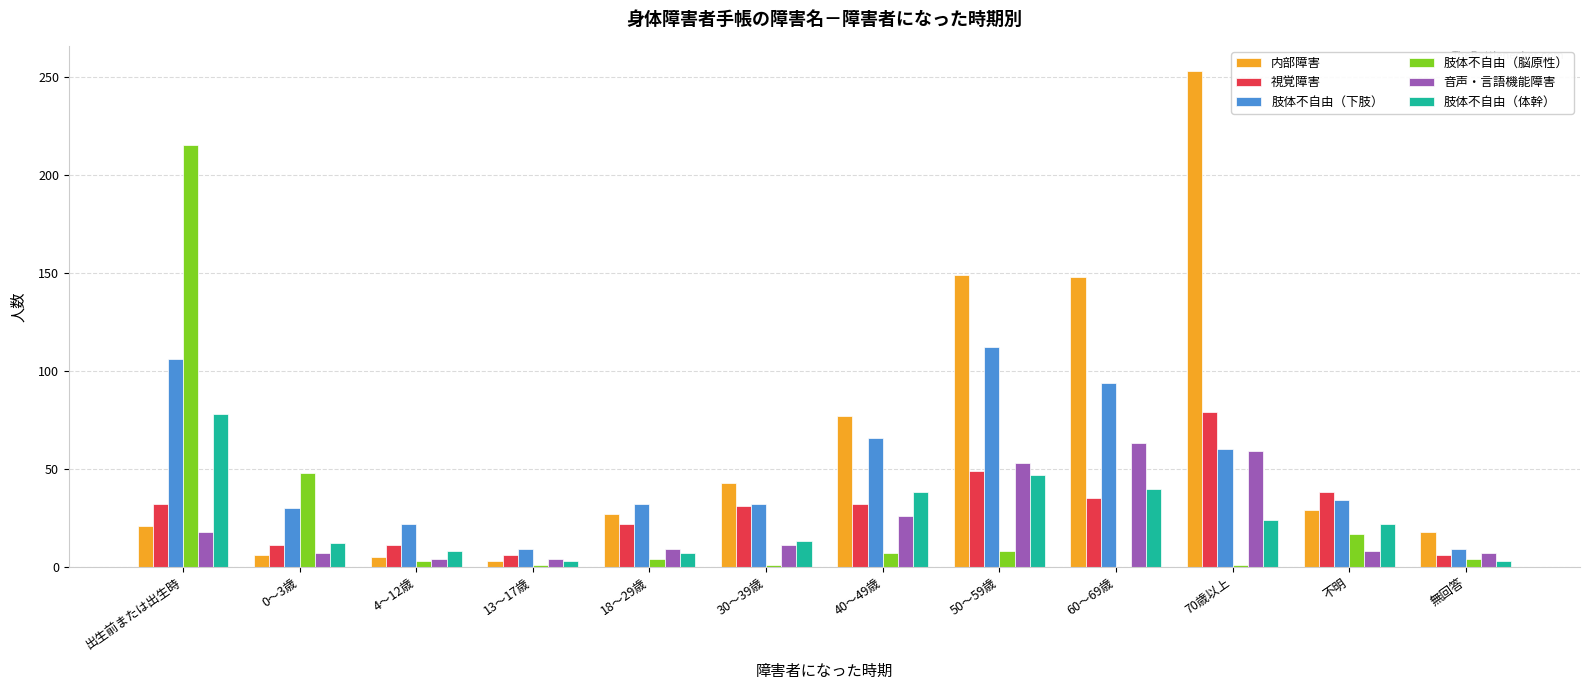

Between 40～49歳 and 70歳以上, which series saw the biggest shift?

内部障害